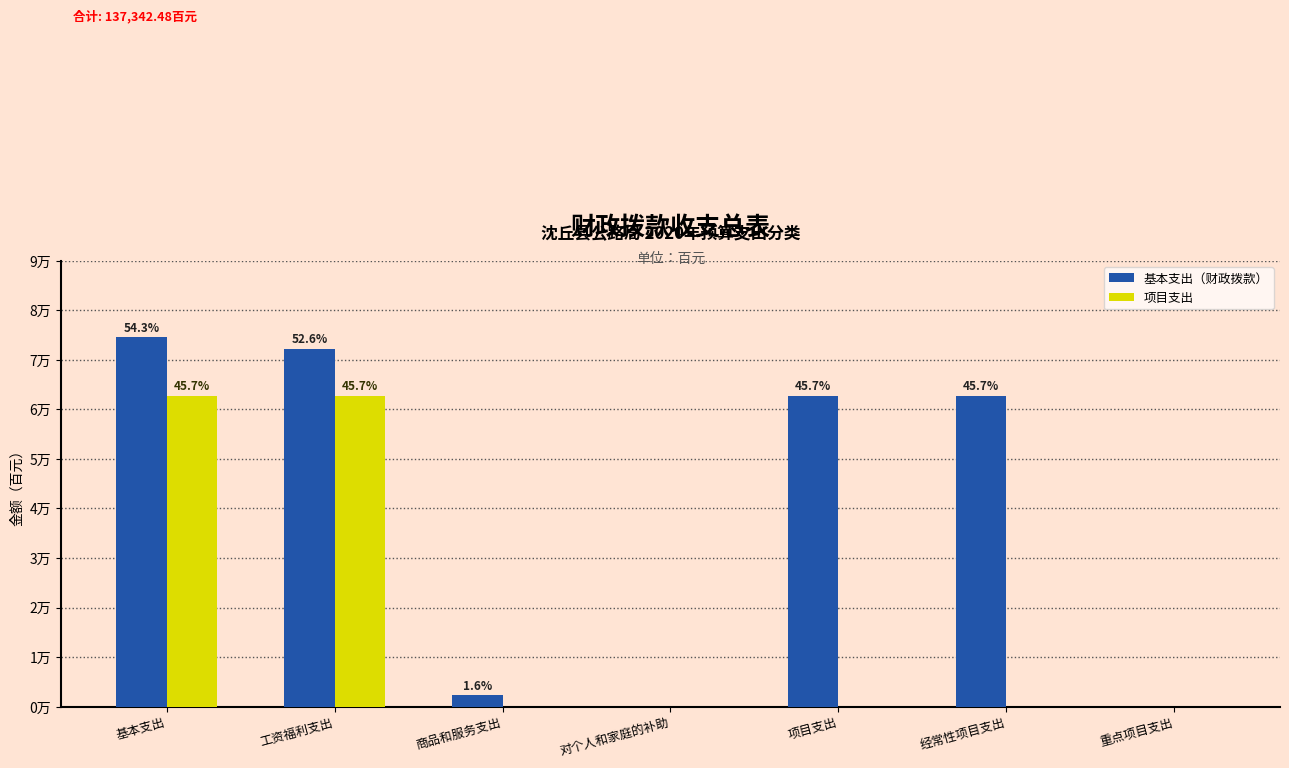

Rank the categories by 基本支出（财政拨款） value from highest to lowest.

基本支出, 工资福利支出, 项目支出, 经常性项目支出, 商品和服务支出, 对个人和家庭的补助, 重点项目支出